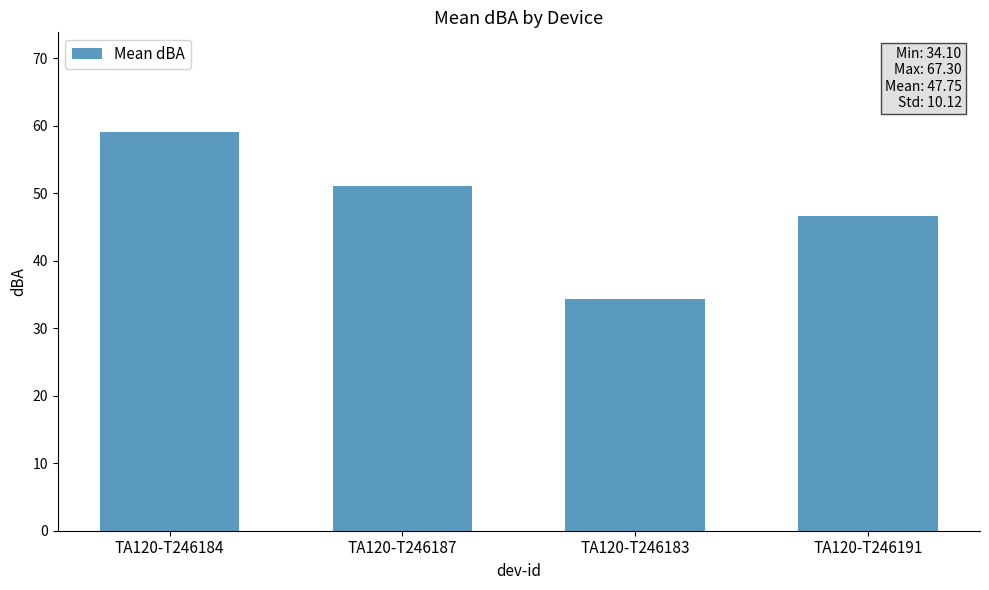

Is it true that the value at TA120-T246184 is 83.8?

False